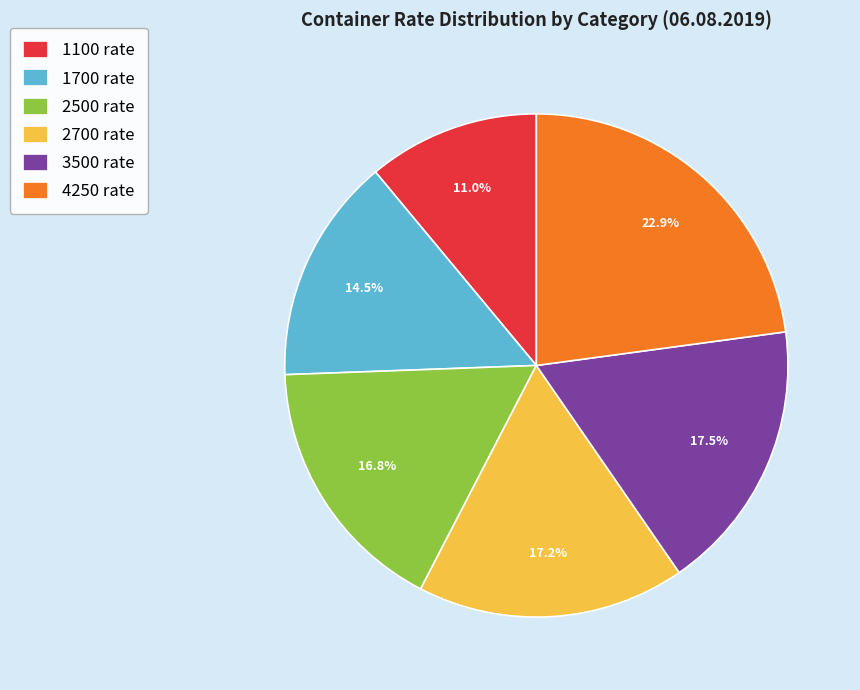

Approximately how many times larger is the value at 3500 rate compared to 4250 rate?

0.8